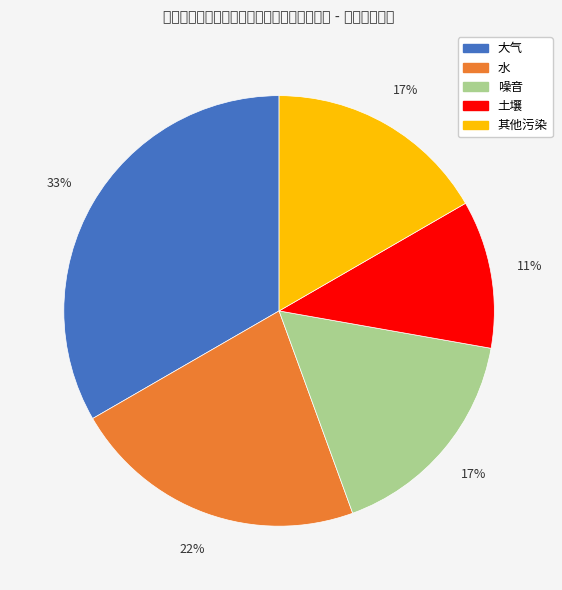

To the nearest percent, what is the difference between the 水 and 土壤 slice percentages?

11%